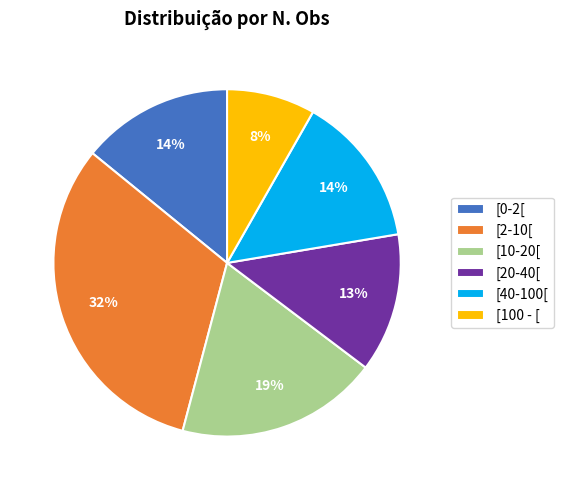

To the nearest percent, what portion does [100 - [ represent?

8%